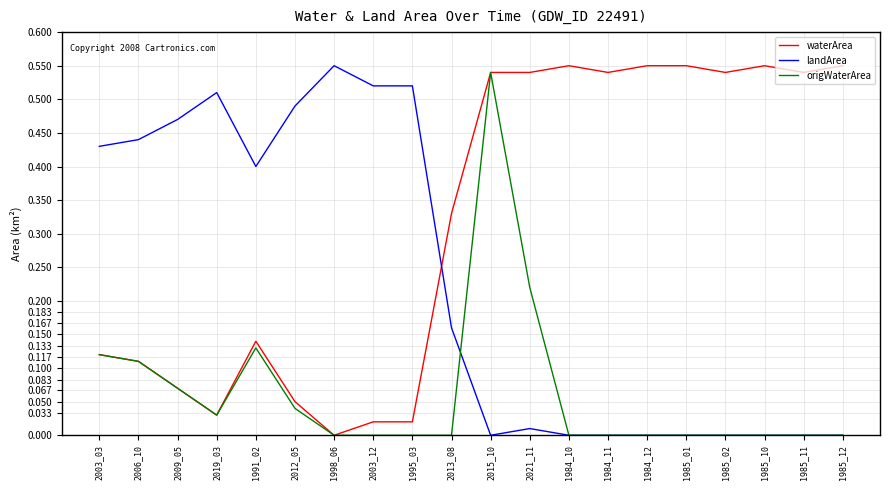

Rank the series by their average value, from lowest to highest.

origWaterArea, landArea, waterArea